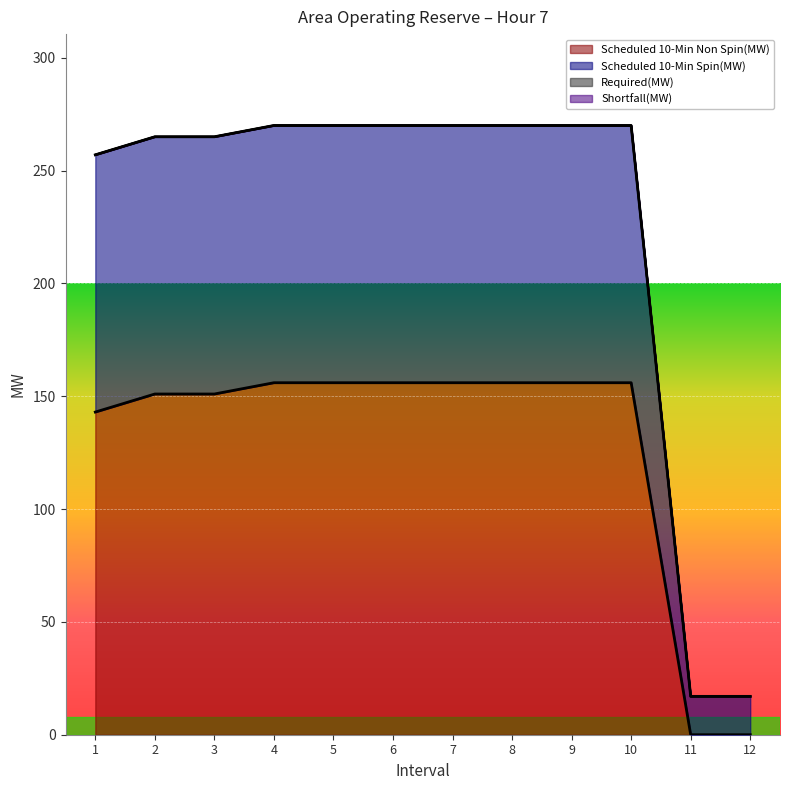

Reading left to right, extract all data points from this chart.

Scheduled 10-Min Non Spin(MW): 143	151	151	156	156	156	156	156	156	156	0	0
Scheduled 10-Min Spin(MW): 257	265	265	270	270	270	270	270	270	270	17	17